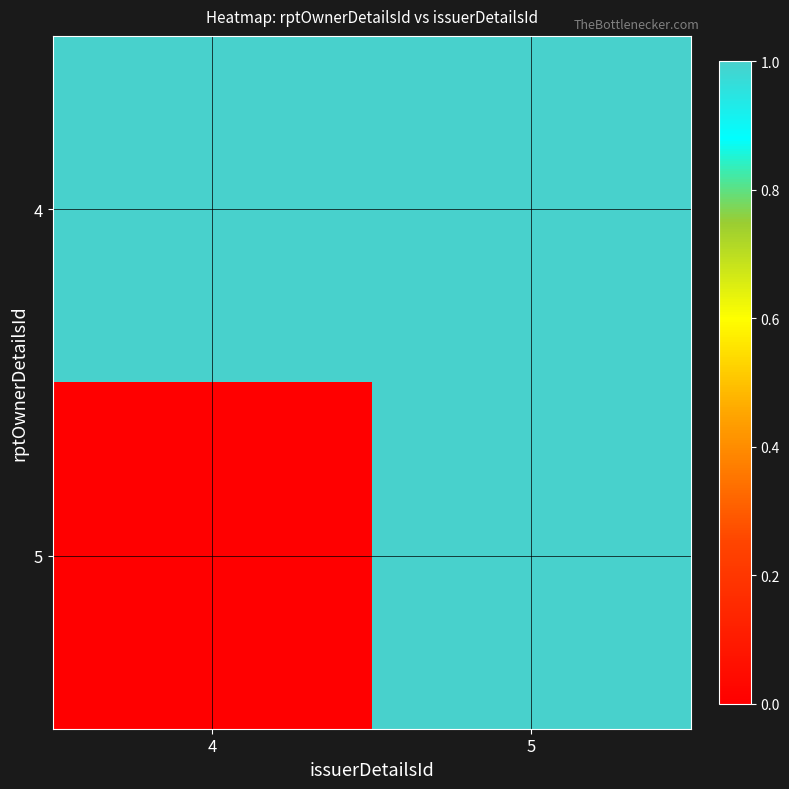

At how many categories does at least one series exceed 0?

2